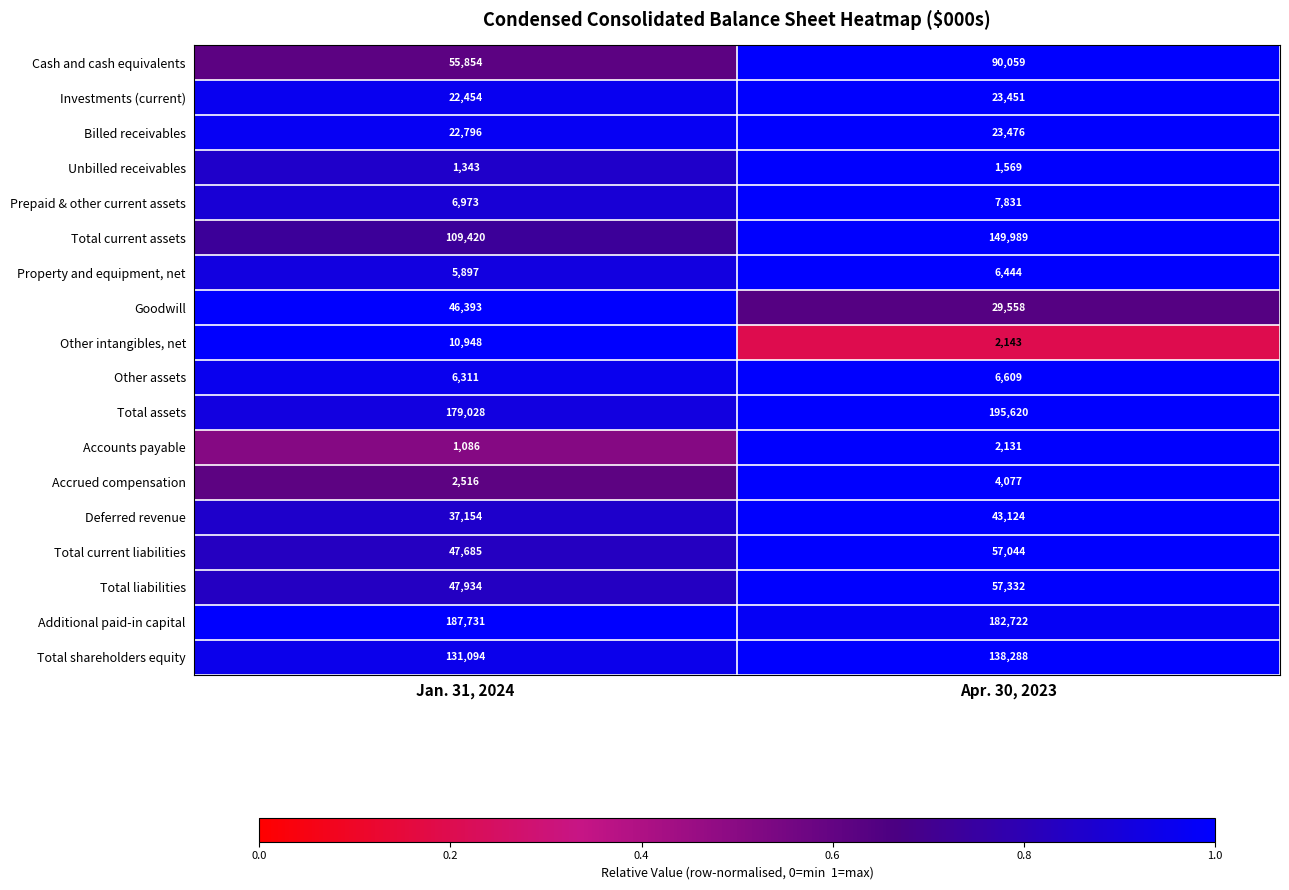

What is the difference between the highest and lowest values at Jan. 31, 2024?

186645